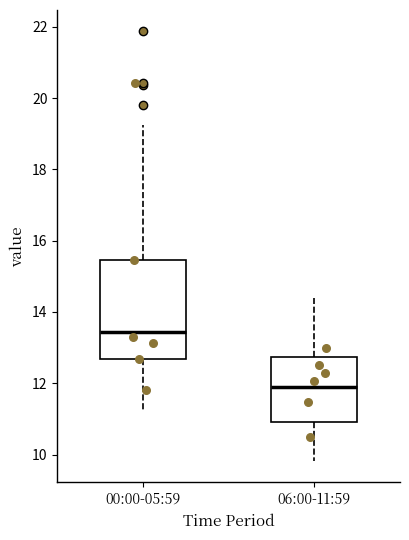

Which box has the highest median line?

00:00-05:59